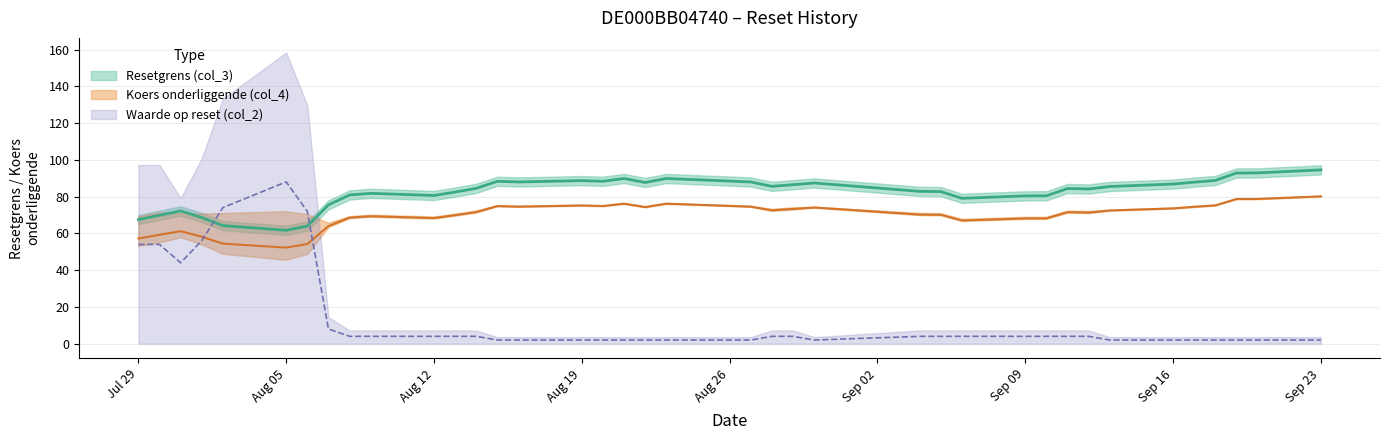

Reading left to right, what are all the values shown in this chart?

col_3: 67.5	69.9	72.2	68.6	64.2	61.7	64.0	75.5	80.9	81.8	80.6	82.5	84.5	88.3	88.0	88.7	88.3	89.8	87.7	89.8	88.4	87.9	85.6	86.5	87.4	82.9	82.7	79.1	80.4	80.4	84.4	84.1	85.5	86.8	87.9	88.8	92.8	92.9	94.5
col_4: 57.2	59.2	61.2	58.2	54.4	52.3	54.2	64.0	68.5	69.3	68.3	69.9	71.6	74.8	74.5	75.2	74.9	76.1	74.3	76.1	75.0	74.5	72.5	73.3	74.1	70.2	70.1	67.0	68.1	68.2	71.5	71.3	72.5	73.6	74.5	75.2	78.7	78.7	80.1
col_2: 54.0	54.0	44.0	56.0	74.0	88.0	72.0	8.0	4.0	4.0	4.0	4.0	4.0	2.0	2.0	2.0	2.0	2.0	2.0	2.0	2.0	2.0	4.0	4.0	2.0	4.0	4.0	4.0	4.0	4.0	4.0	4.0	2.0	2.0	2.0	2.0	2.0	2.0	2.0